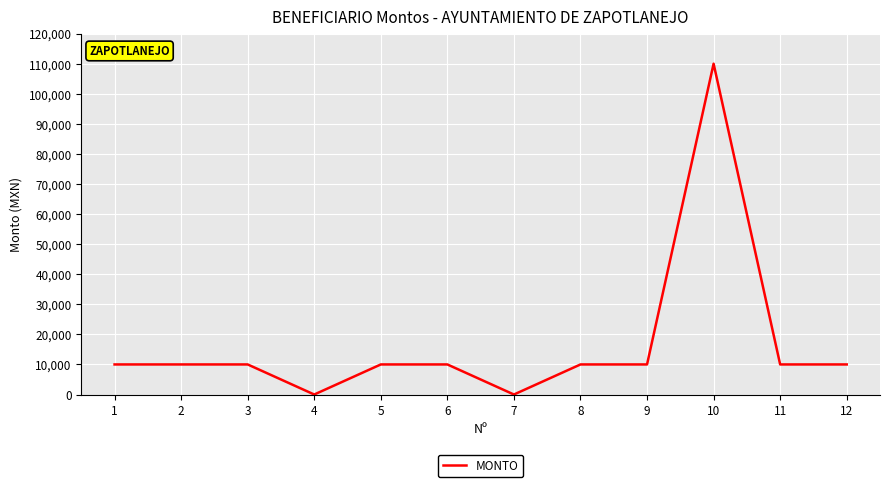

The chart shows a value of 0 at 4. True or false?

True